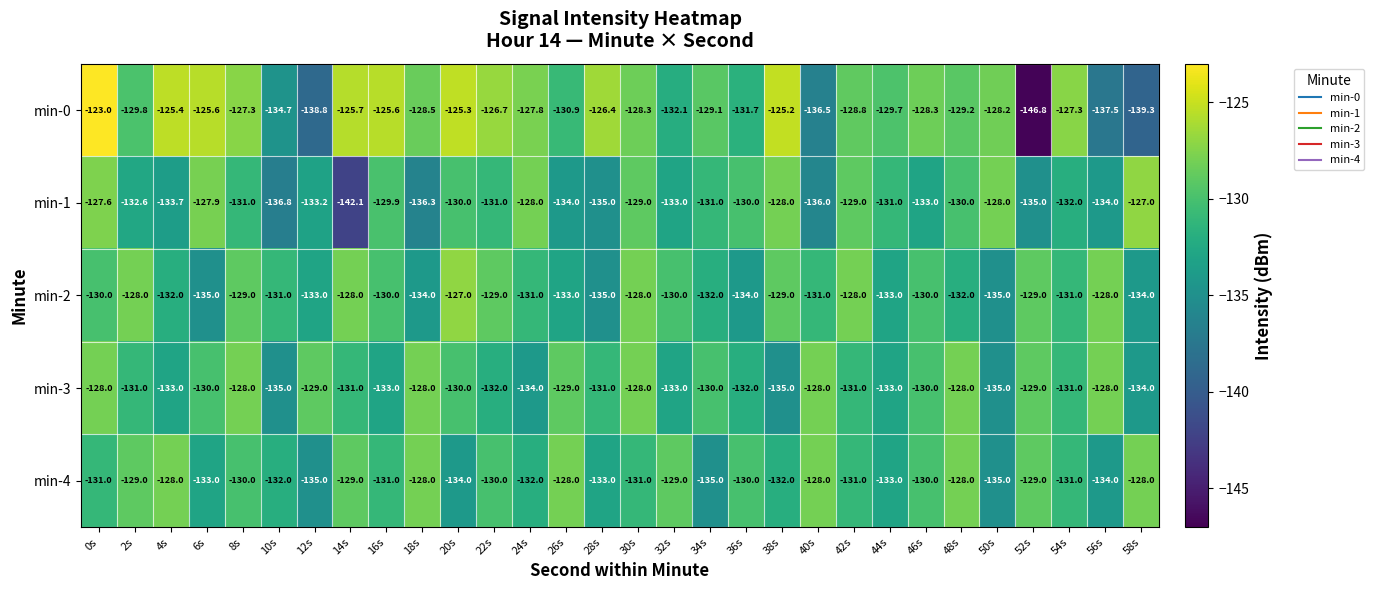

What is the total value across all series at 12s?

-669.0